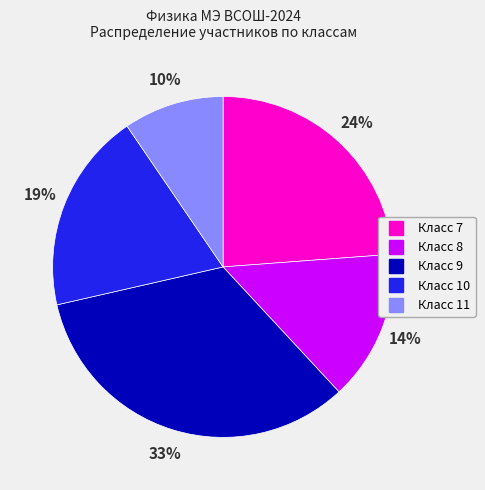

To the nearest percent, what is the average slice percentage?

20%